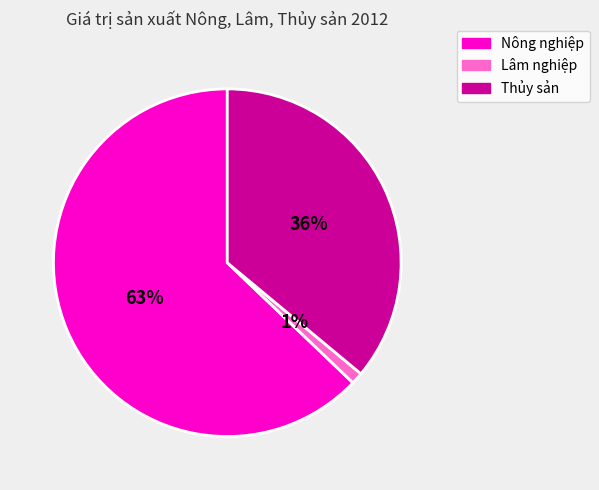

To the nearest percent, what is the difference between the Thủy sản and Lâm nghiệp slice percentages?

35%